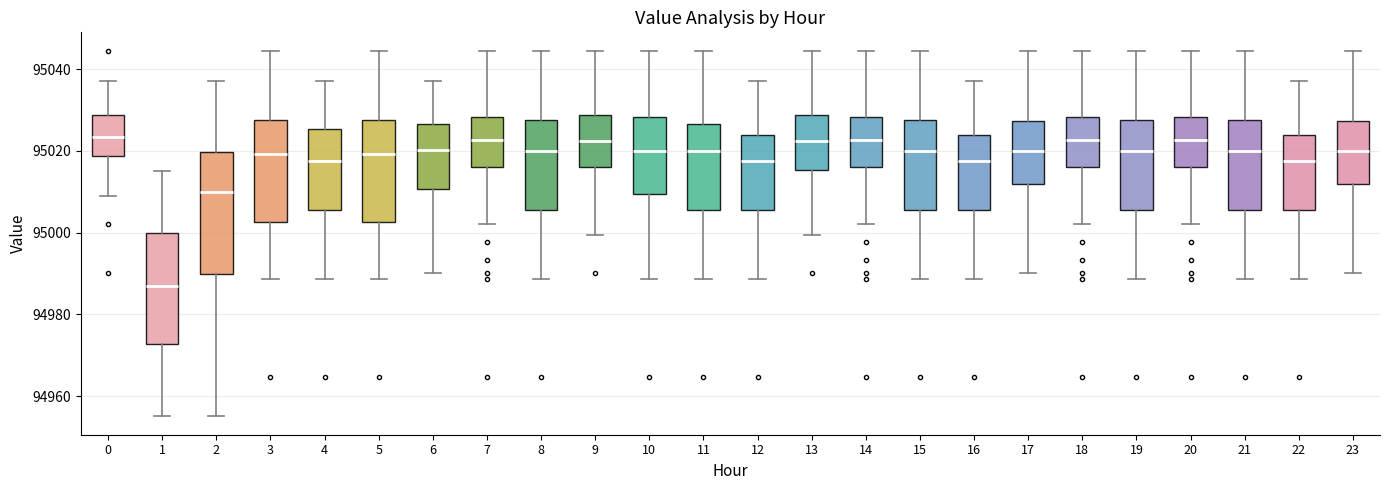

Reading left to right, read every box against the y-axis: the position of its median line, the range the box covers, and the ends of its whiskers. The values are not printed on the chart, so give them approximately, as read against the axis.

0: median 95024, box 95018 to 95028, whiskers 95010 to 95038
1: median 94986, box 94972 to 95000, whiskers 94956 to 95016
2: median 95010, box 94990 to 95020, whiskers 94956 to 95038
3: median 95020, box 95002 to 95028, whiskers 94988 to 95044
4: median 95018, box 95006 to 95026, whiskers 94988 to 95038
5: median 95020, box 95002 to 95028, whiskers 94988 to 95044
6: median 95020, box 95010 to 95026, whiskers 94990 to 95038
7: median 95022, box 95016 to 95028, whiskers 95002 to 95044
8: median 95020, box 95006 to 95028, whiskers 94988 to 95044
9: median 95022, box 95016 to 95028, whiskers 95000 to 95044
10: median 95020, box 95010 to 95028, whiskers 94988 to 95044
11: median 95020, box 95006 to 95026, whiskers 94988 to 95044
12: median 95018, box 95006 to 95024, whiskers 94988 to 95038
13: median 95022, box 95016 to 95028, whiskers 95000 to 95044
14: median 95022, box 95016 to 95028, whiskers 95002 to 95044
15: median 95020, box 95006 to 95028, whiskers 94988 to 95044
16: median 95018, box 95006 to 95024, whiskers 94988 to 95038
17: median 95020, box 95012 to 95028, whiskers 94990 to 95044
18: median 95022, box 95016 to 95028, whiskers 95002 to 95044
19: median 95020, box 95006 to 95028, whiskers 94988 to 95044
20: median 95022, box 95016 to 95028, whiskers 95002 to 95044
21: median 95020, box 95006 to 95028, whiskers 94988 to 95044
22: median 95018, box 95006 to 95024, whiskers 94988 to 95038
23: median 95020, box 95012 to 95028, whiskers 94990 to 95044